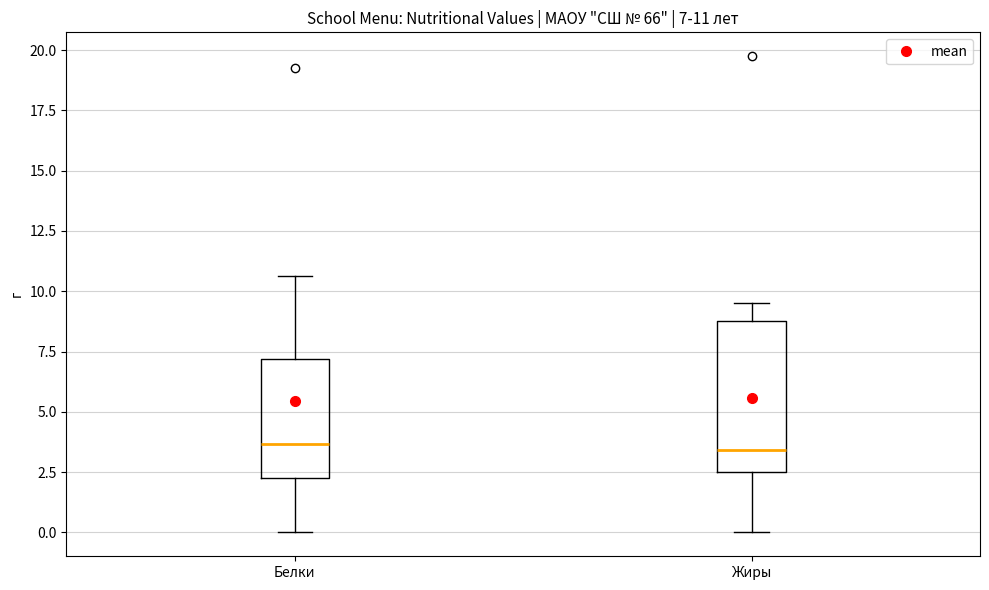

Which box is the tallest, from its lower edge to its upper edge?

Жиры